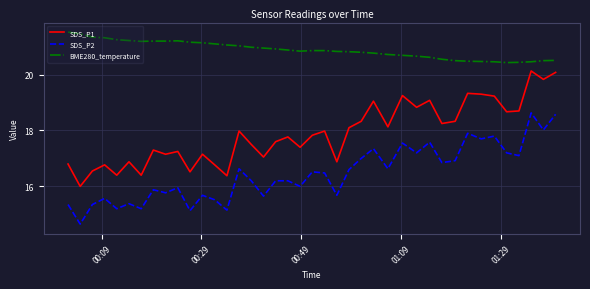

List the series in order of their peak value, lowest first.

SDS_P2, SDS_P1, BME280_temperature